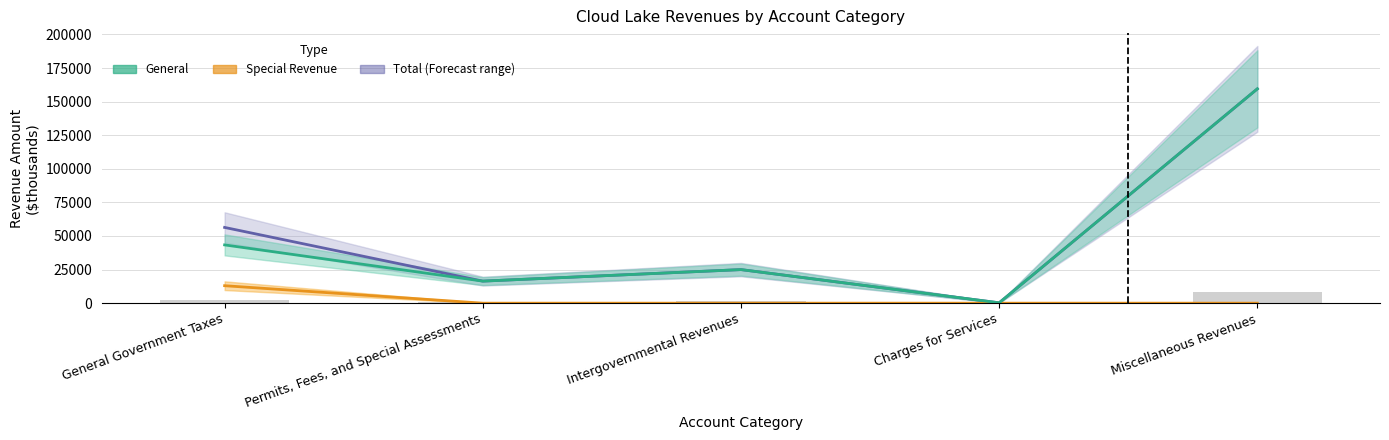

What is the difference between the maximum and second lowest values in the Special Revenue series?

13001